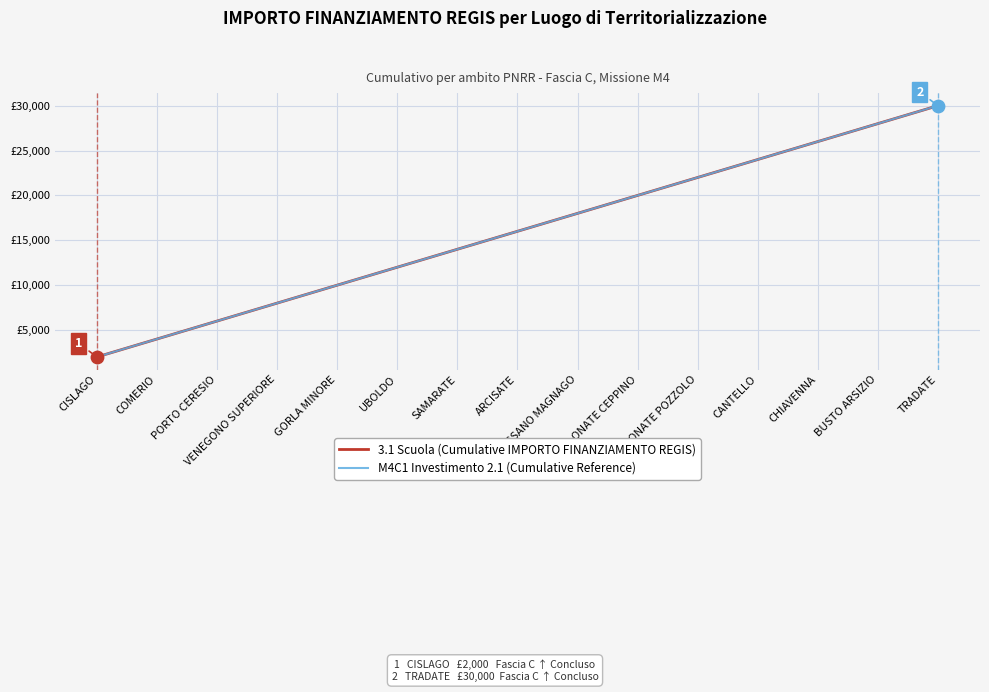

Is this an area chart (filled region under the line)?

No